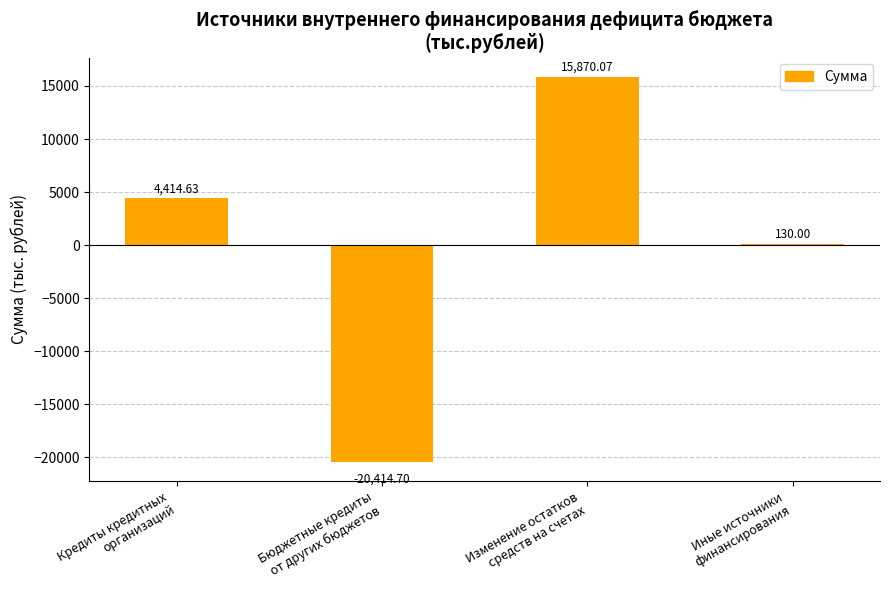

The chart shows a value of 4414.6 at Кредиты кредитных
организаций. True or false?

True